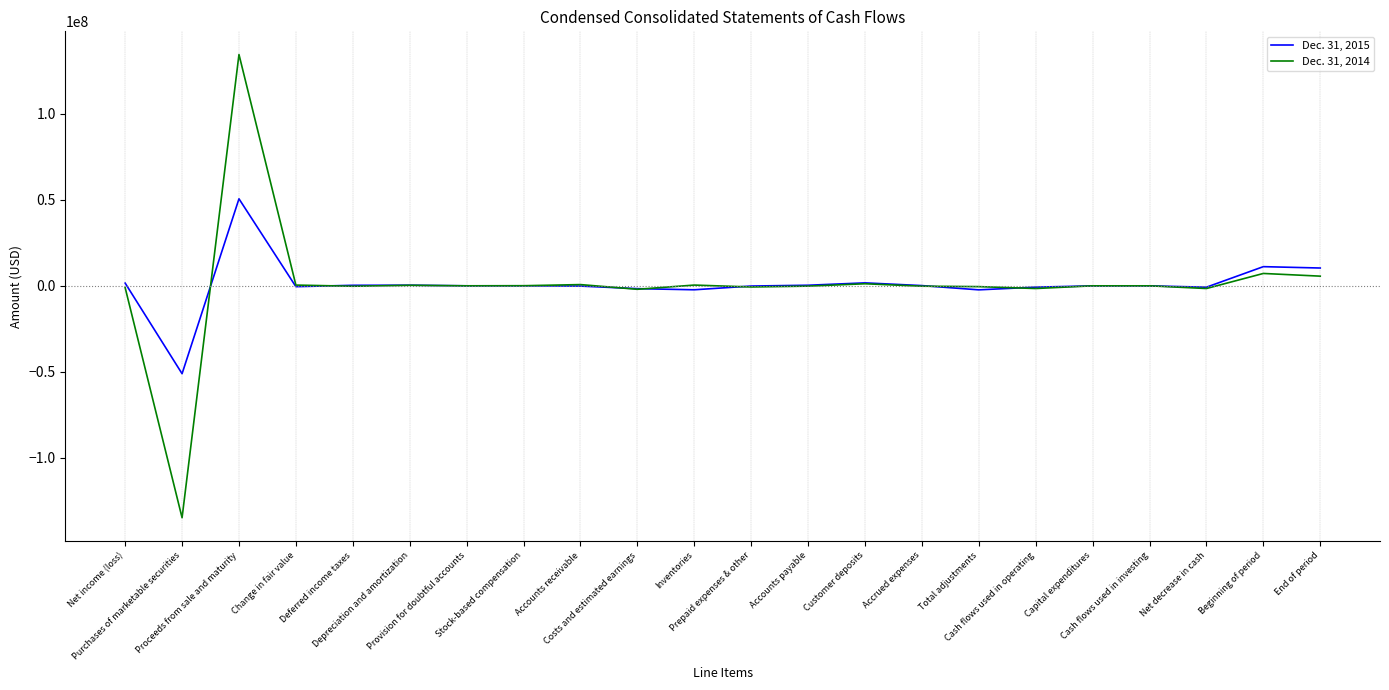

Is it true that Dec. 31, 2014 equals 1198000 at Customer deposits?

True